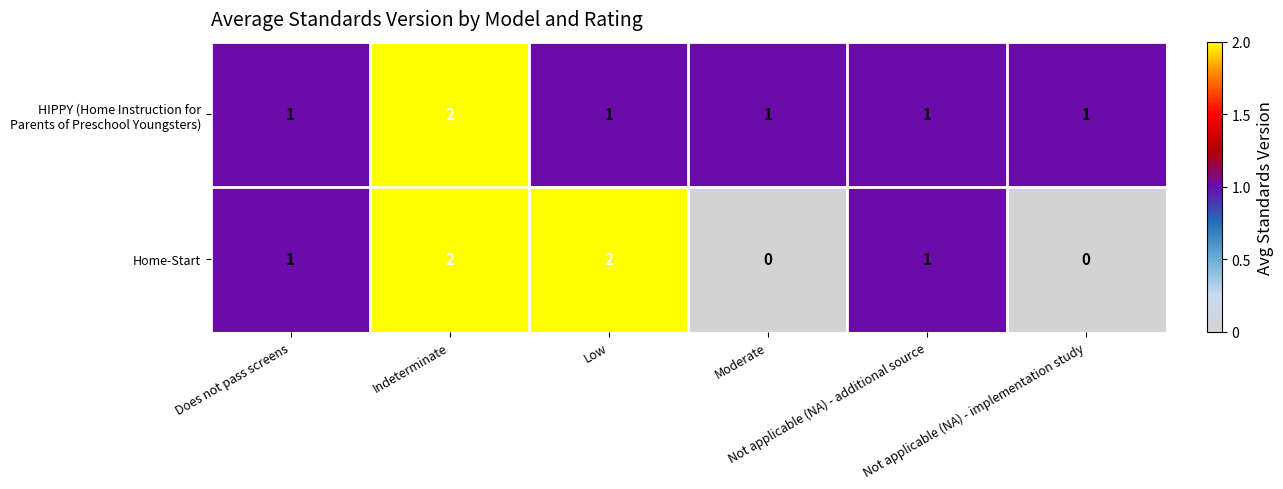

What is the sum of all Home-Start values?

6